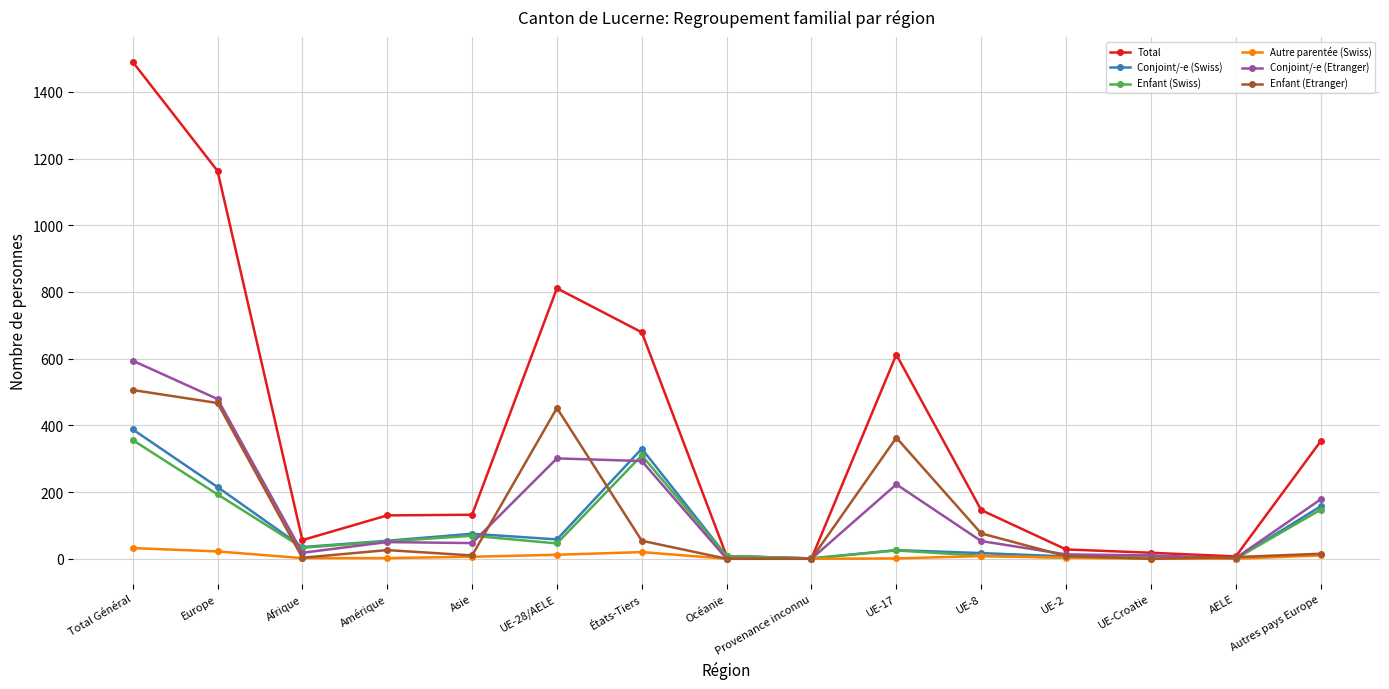

What is the label of the 13th point from the right?

Afrique